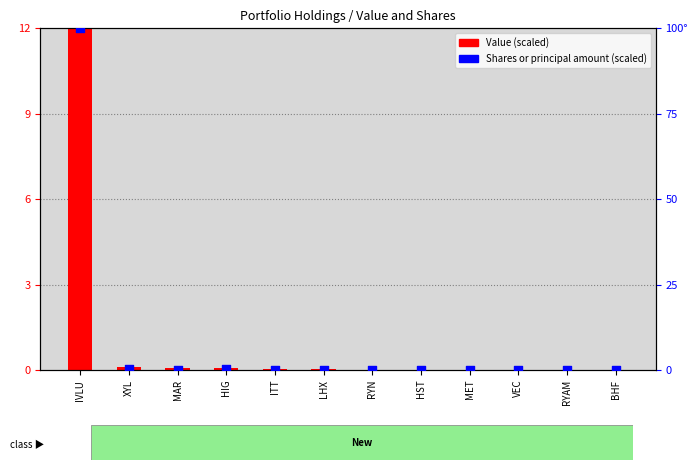

Which series reaches the minimum Y coordinate?

Value (scaled)